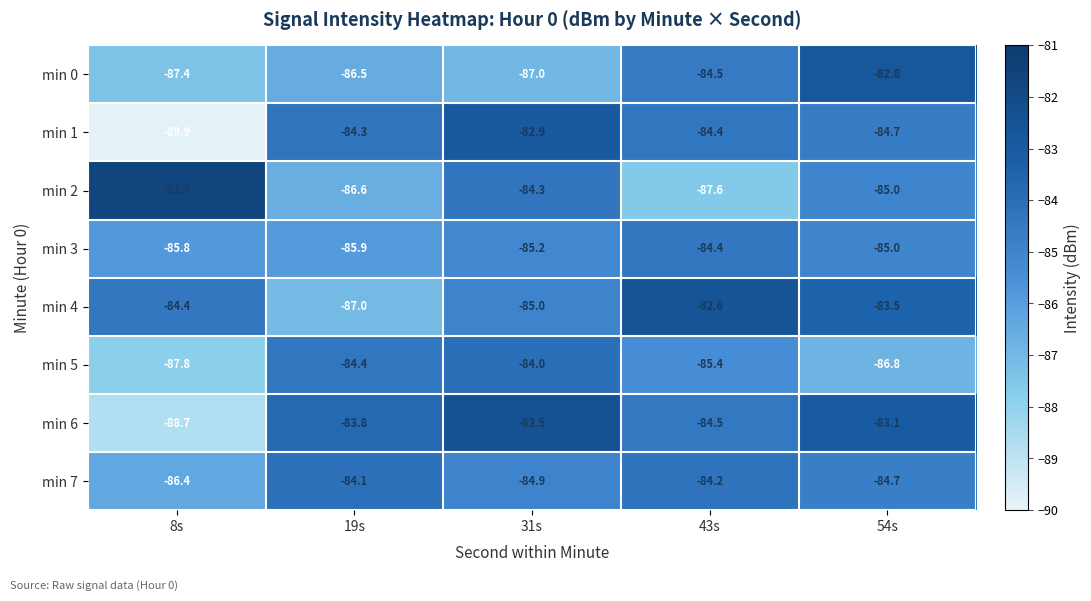

What is the average value of the min 3 series?

-85.3